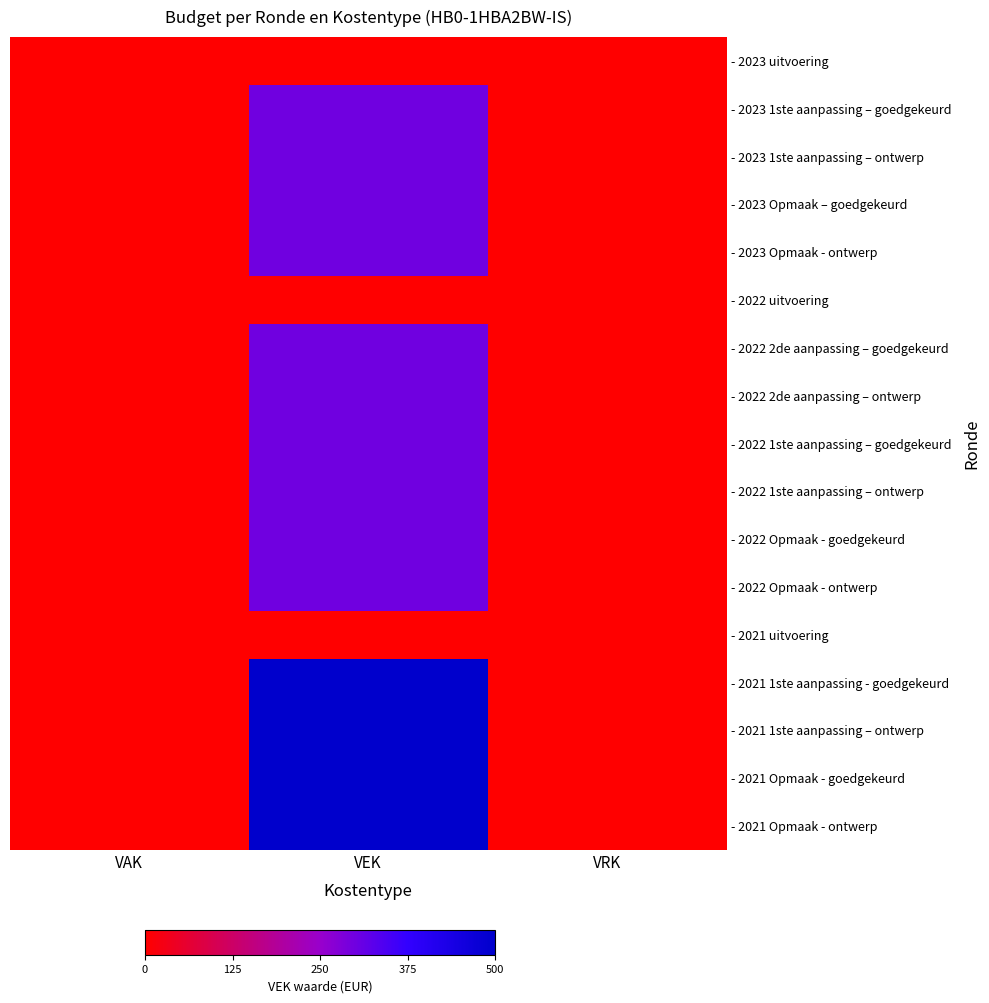

Which series has the largest total across all categories?

- 2021 1ste aanpassing - goedgekeurd